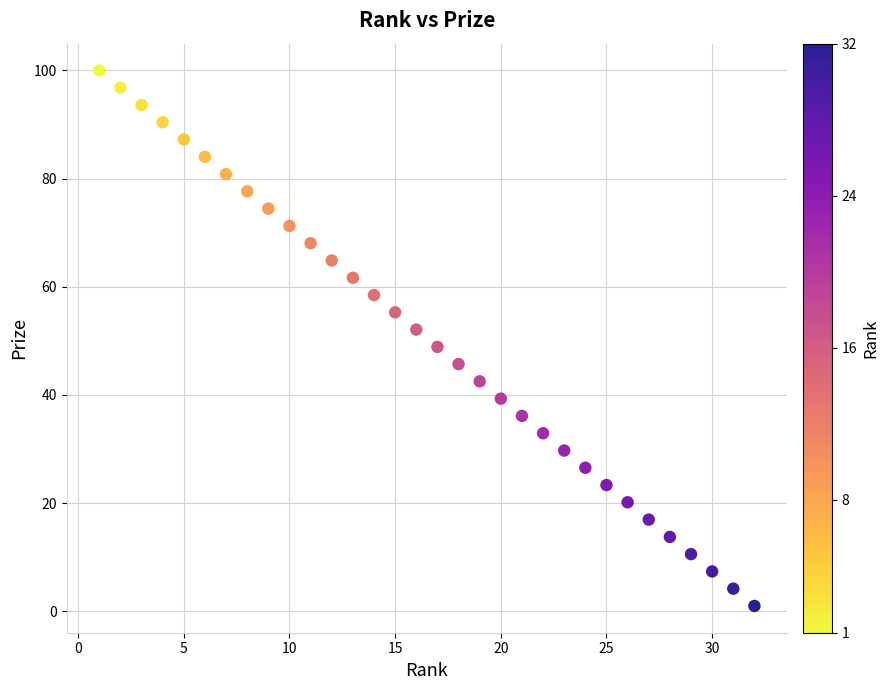

What is the range of Y values (max minus min)?

99.0